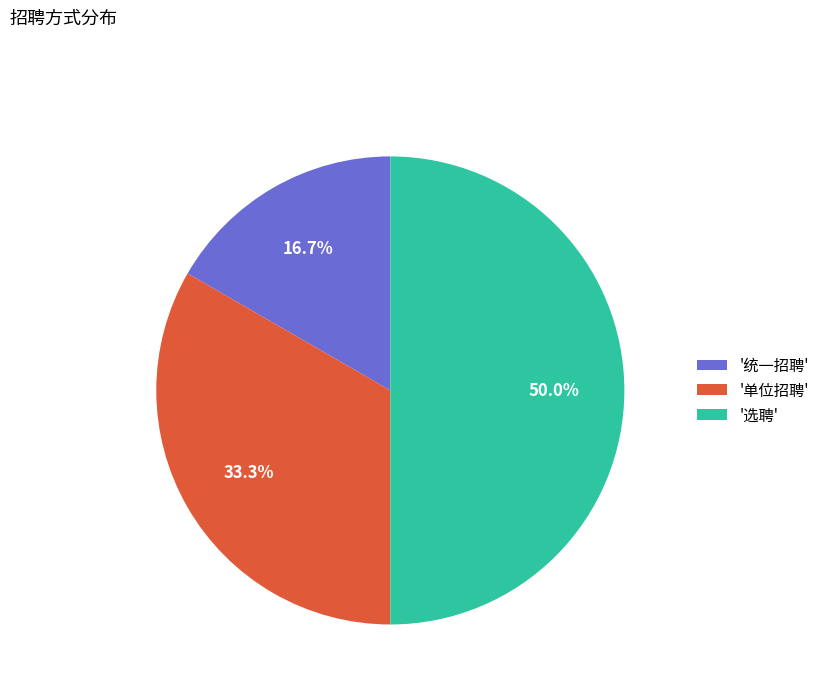

What is the smallest slice in the pie chart?

'统一招聘'